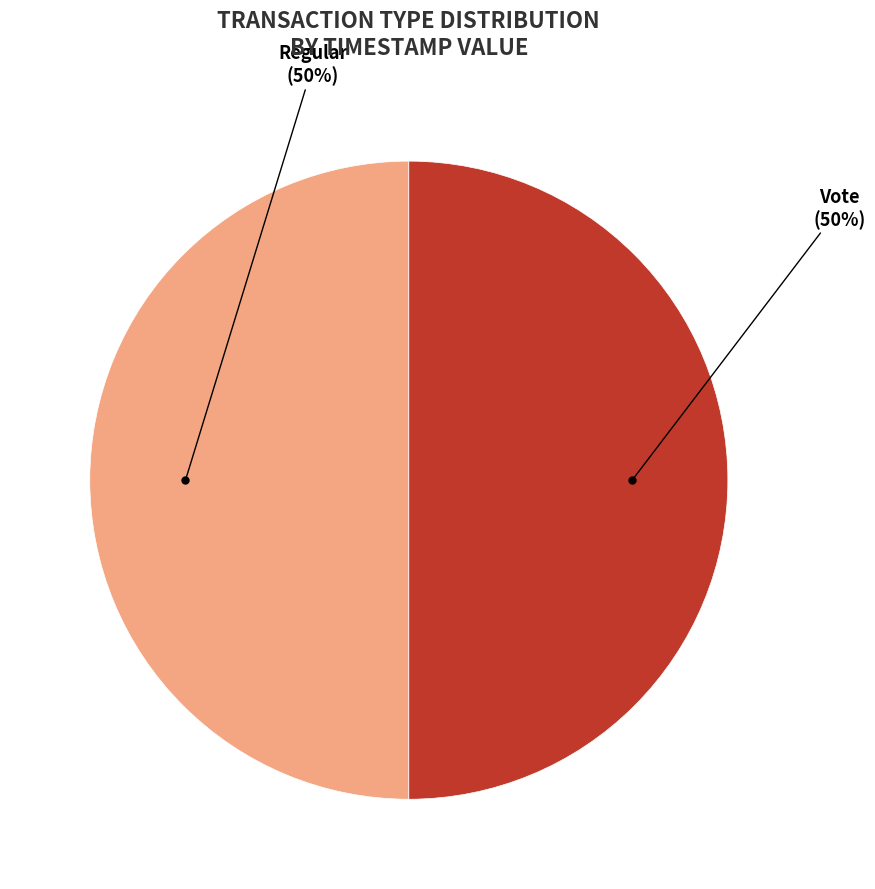

What percentage is the Regular slice, to the nearest percent?

50%